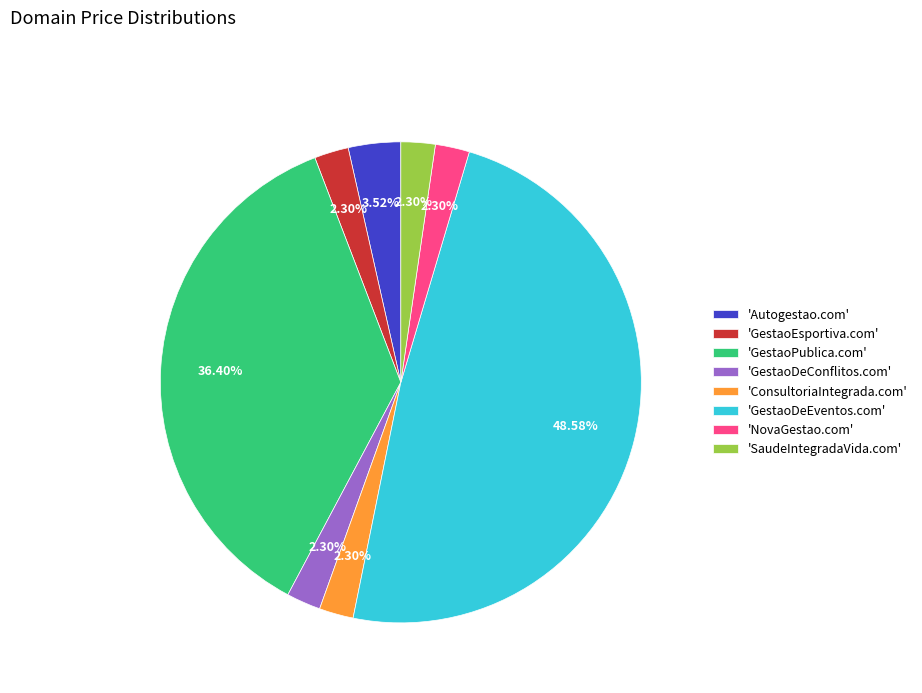

Which has a higher value, 'Autogestao.com' or 'ConsultoriaIntegrada.com'?

'Autogestao.com'